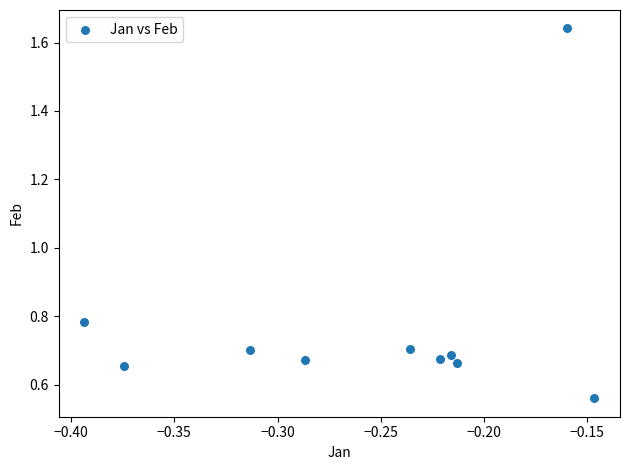

What is the range of Y values (max minus min)?

1.1